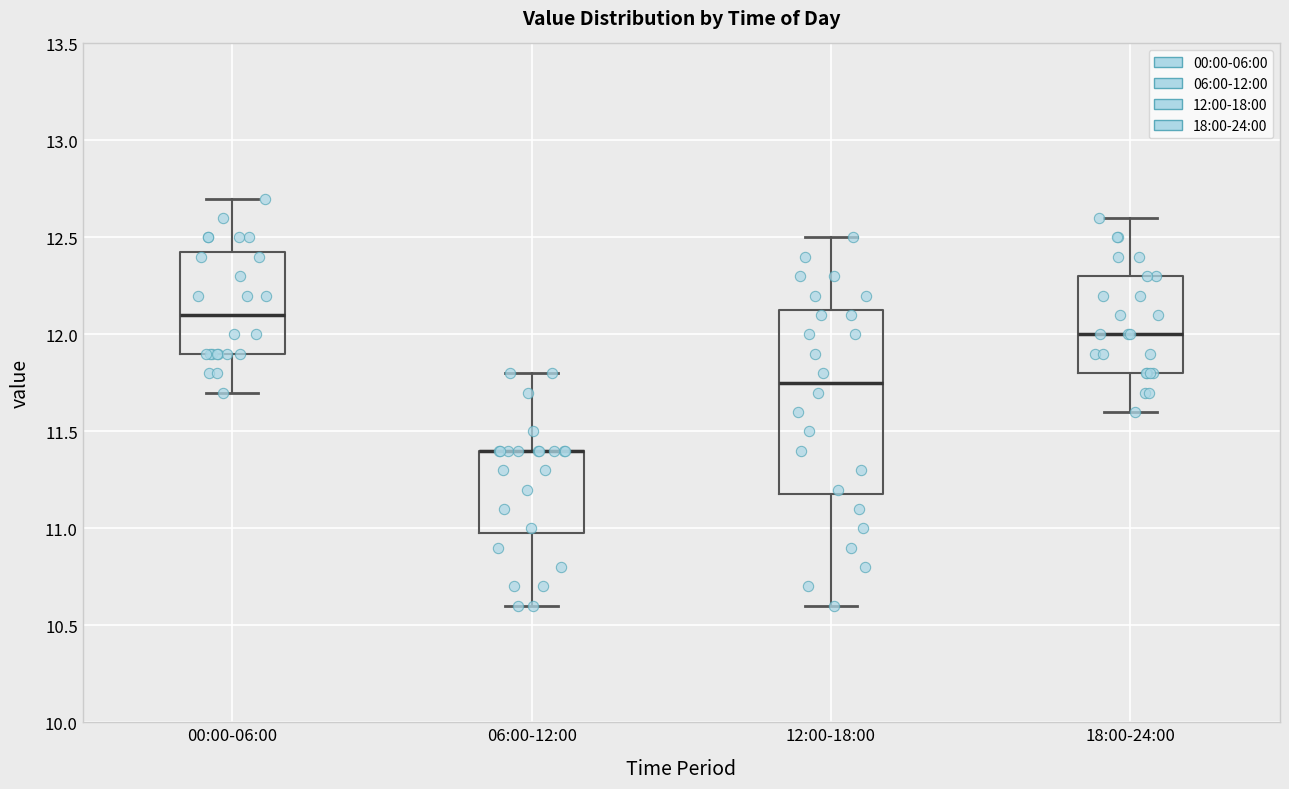

Where does the upper whisker of the box for 00:00-06:00 end on the y-axis? The values are not printed on the chart, so give them approximately, as read against the axis.

12.70